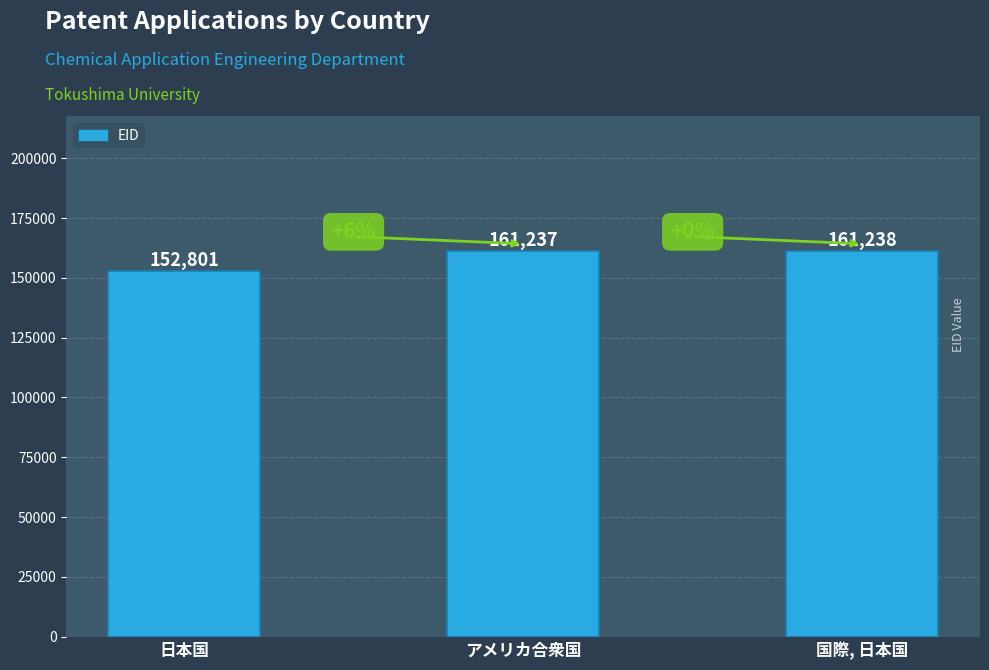

What is the sum of all values?

475276